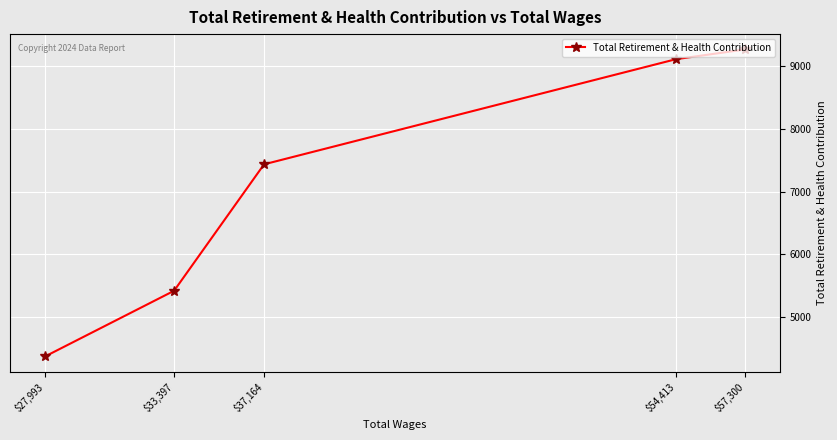

Reading right to left, transcribe all the data shown in this chart.

$57,300=9269	$54,413=9114	$37,164=7435	$33,397=5416	$27,993=4367